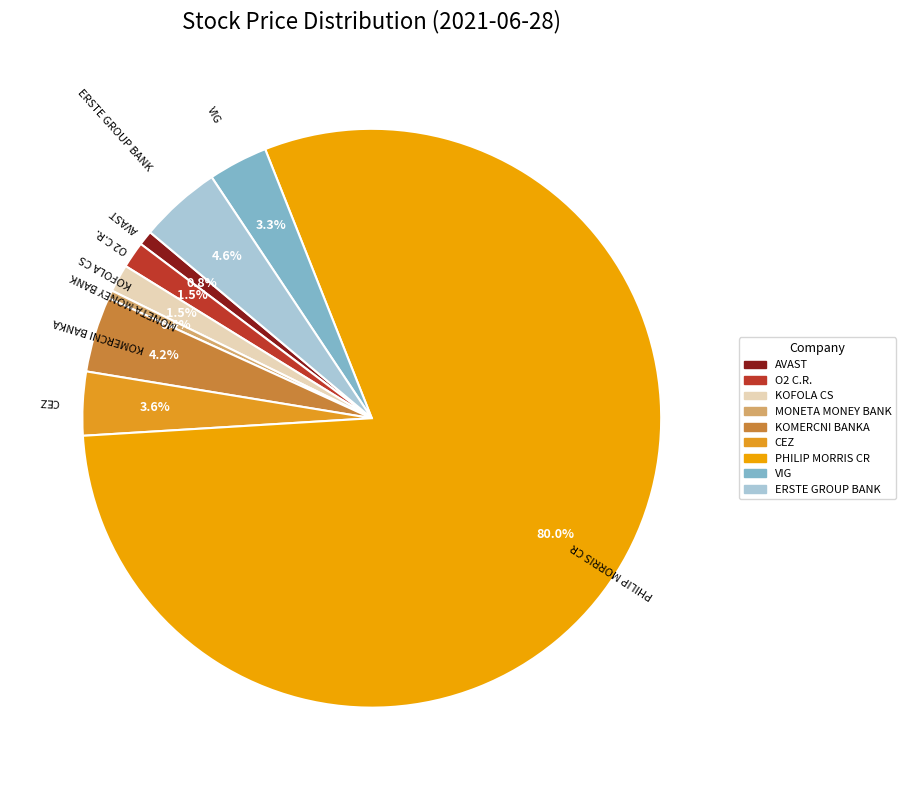

Combined, what portion of the pie is MONETA MONEY BANK and PHILIP MORRIS CR?

80.5%